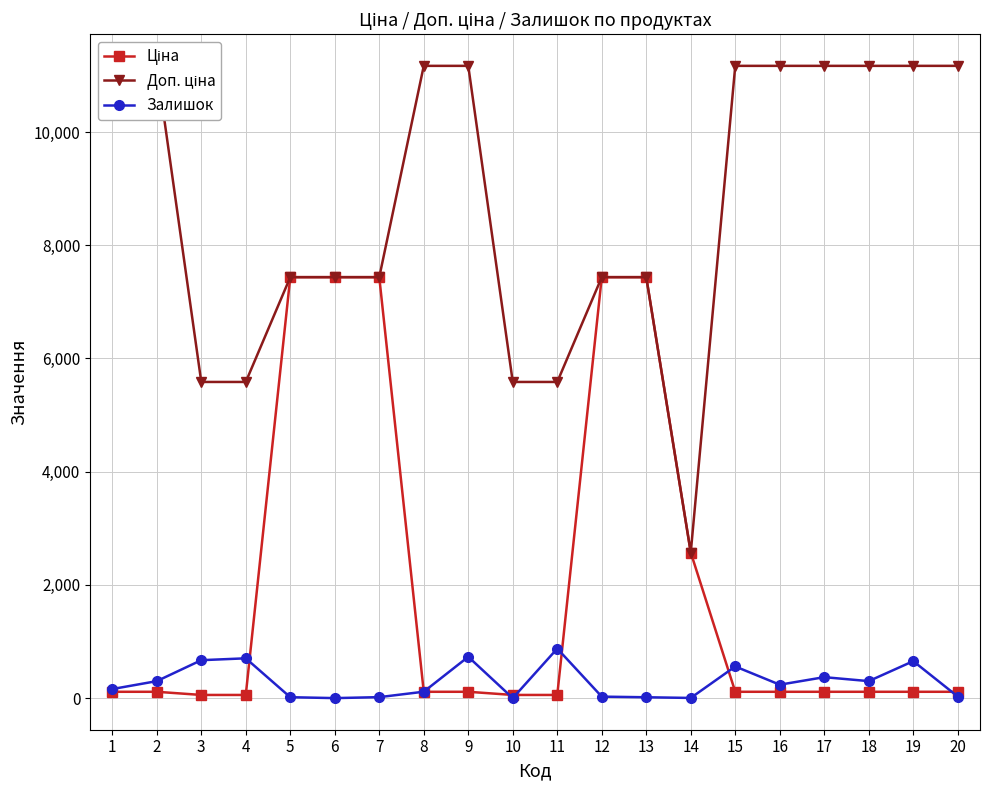

True or false: Ціна and Доп. ціна cross at least once.

True